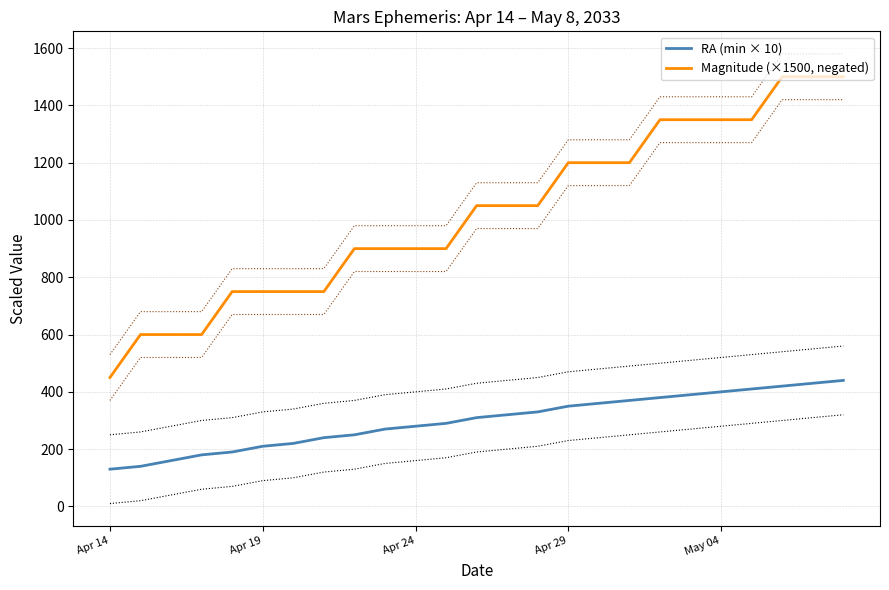

At how many categories does at least one series exceed 136?

25